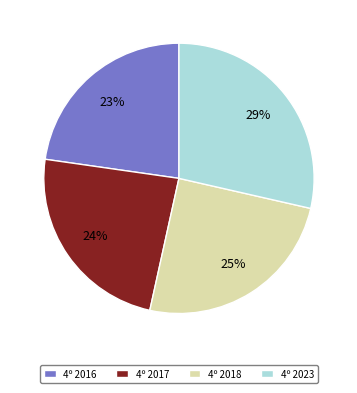

Rank the categories by value from lowest to highest.

4º 2016, 4º 2017, 4º 2018, 4º 2023